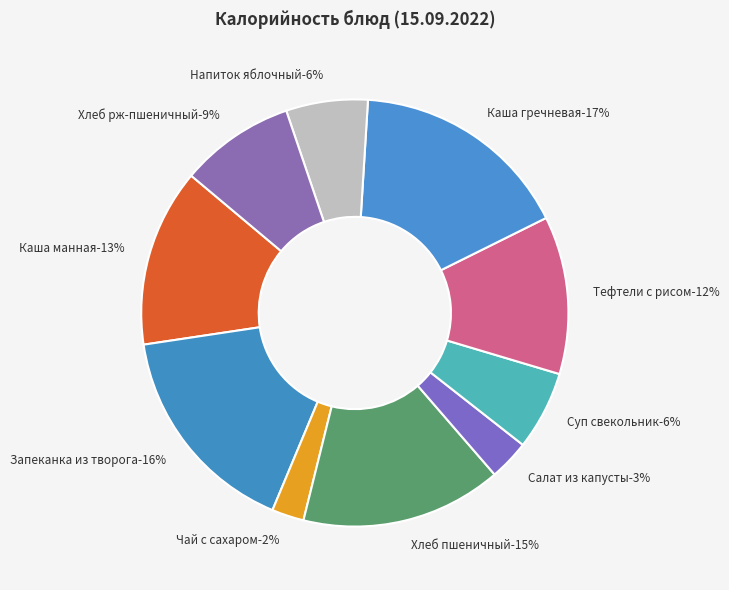

Which category has the smallest portion of the pie?

Чай с сахаром